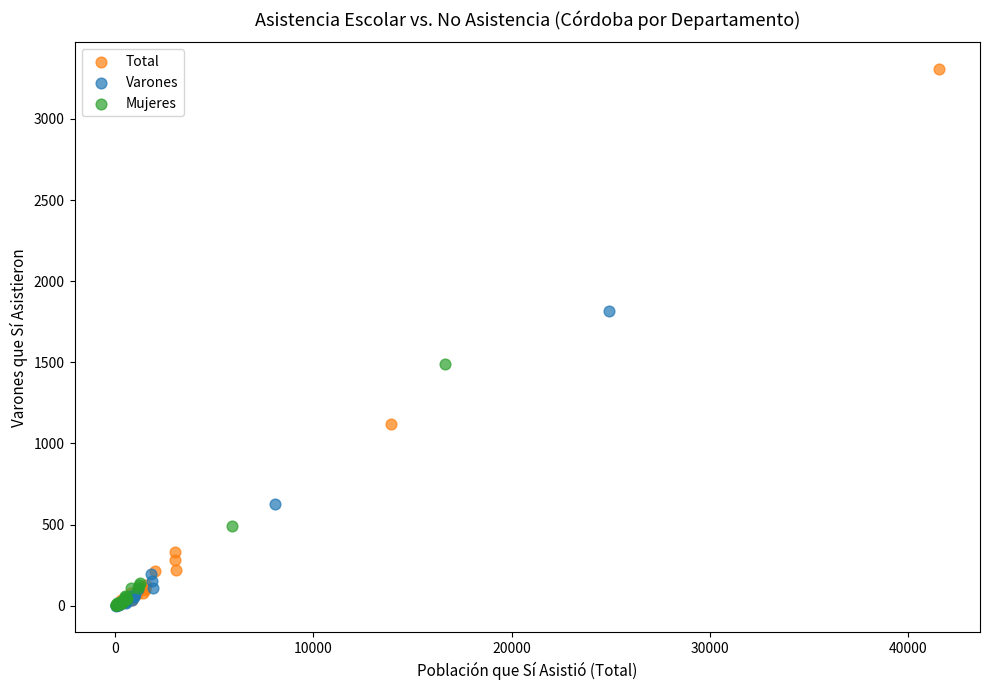

Which series reaches the maximum Y coordinate?

Total